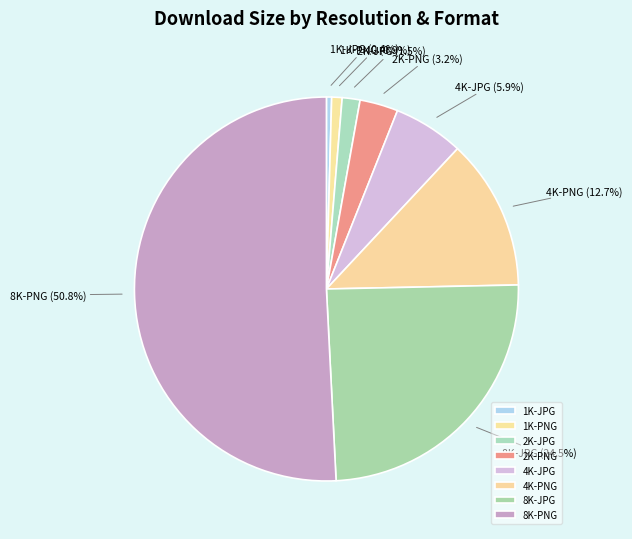

The 1K-JPG slice represents 0% of the pie. True or false?

True